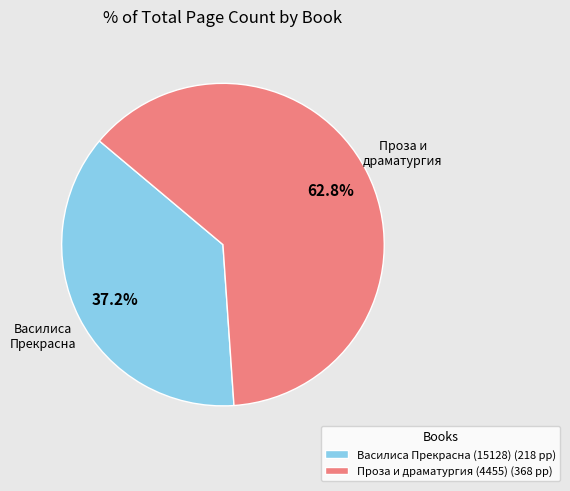

Rank the categories by value from highest to lowest.

Проза и драматургия (4455), Василиса Прекрасна (15128)